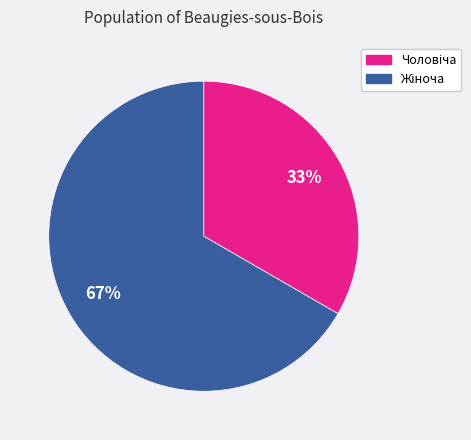

To the nearest percent, what is the average slice percentage?

50%